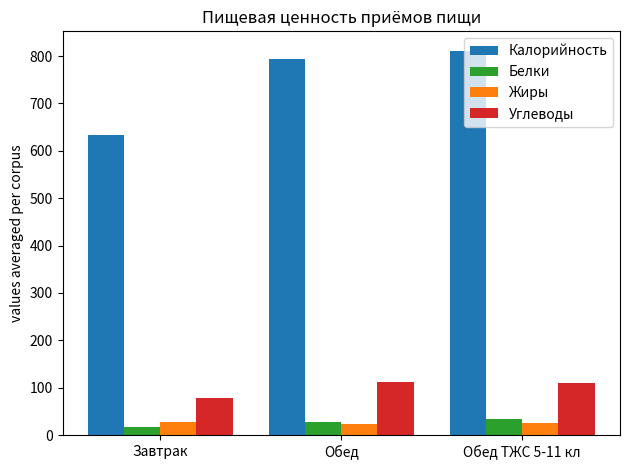

How many values in the Белки series are below 28?

1